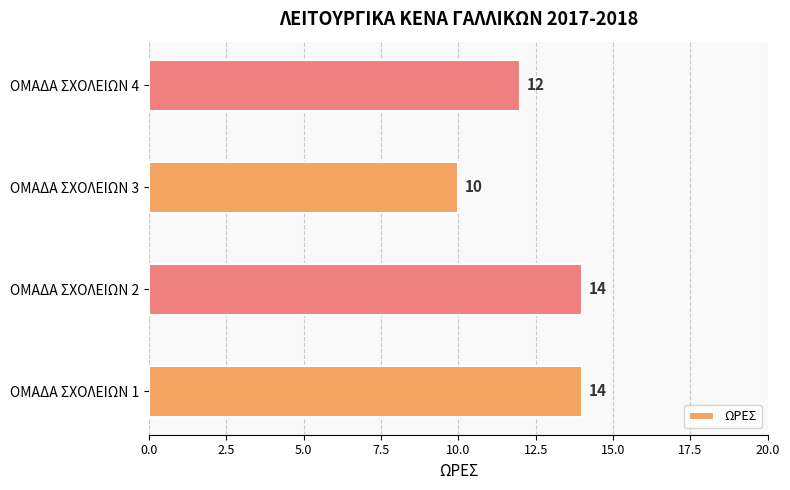

True or false: the data shows 19 at ΟΜΑΔΑ ΣΧΟΛΕΙΩΝ 4.

False